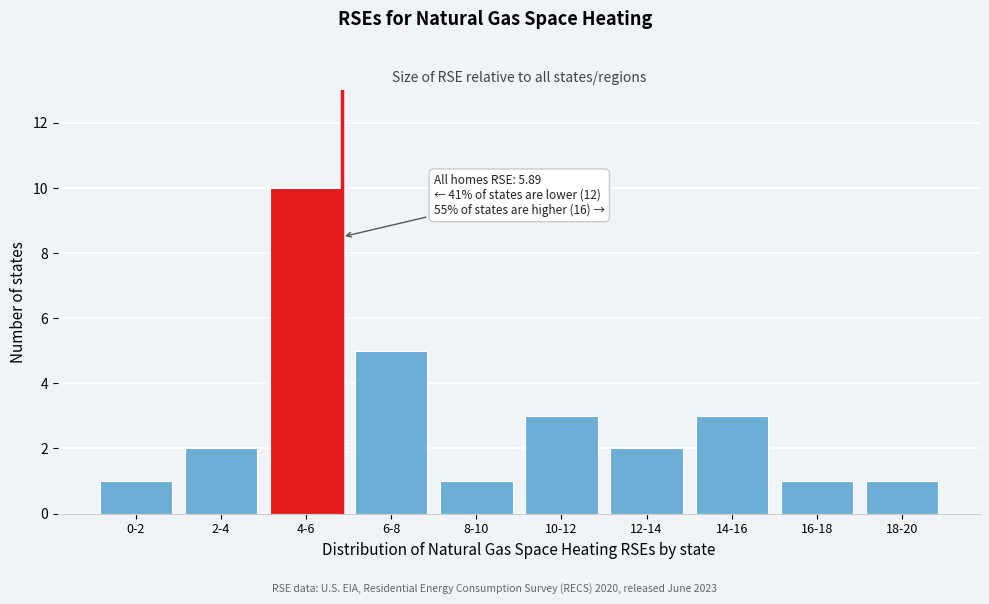

Reading right to left, transcribe all the data shown in this chart.

18-20=1	16-18=1	14-16=3	12-14=2	10-12=3	8-10=1	6-8=5	4-6=10	2-4=2	0-2=1